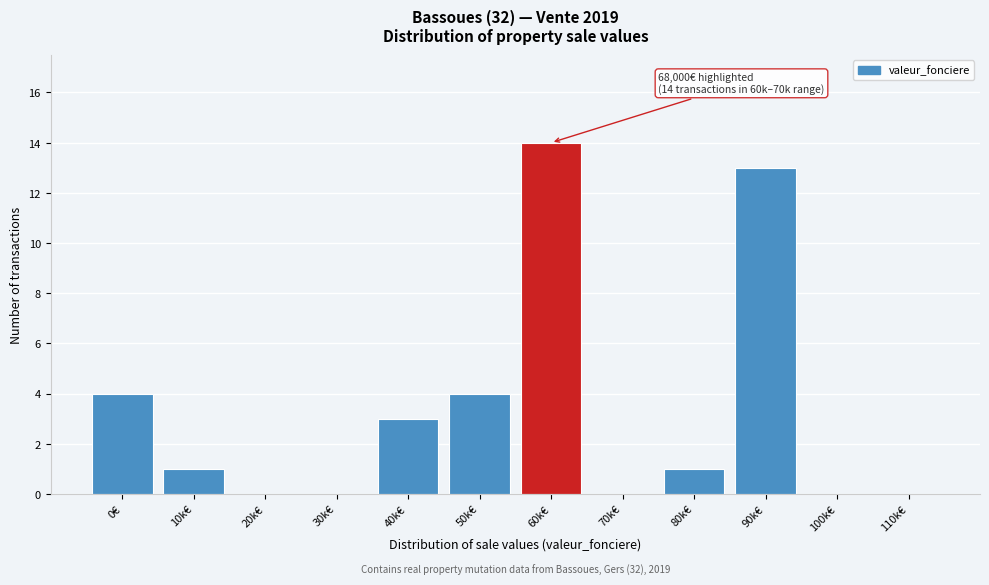

Reading left to right, list all the values displayed in this chart.

0€=4	10k€=1	20k€=0	30k€=0	40k€=3	50k€=4	60k€=14	70k€=0	80k€=1	90k€=13	100k€=0	110k€=0